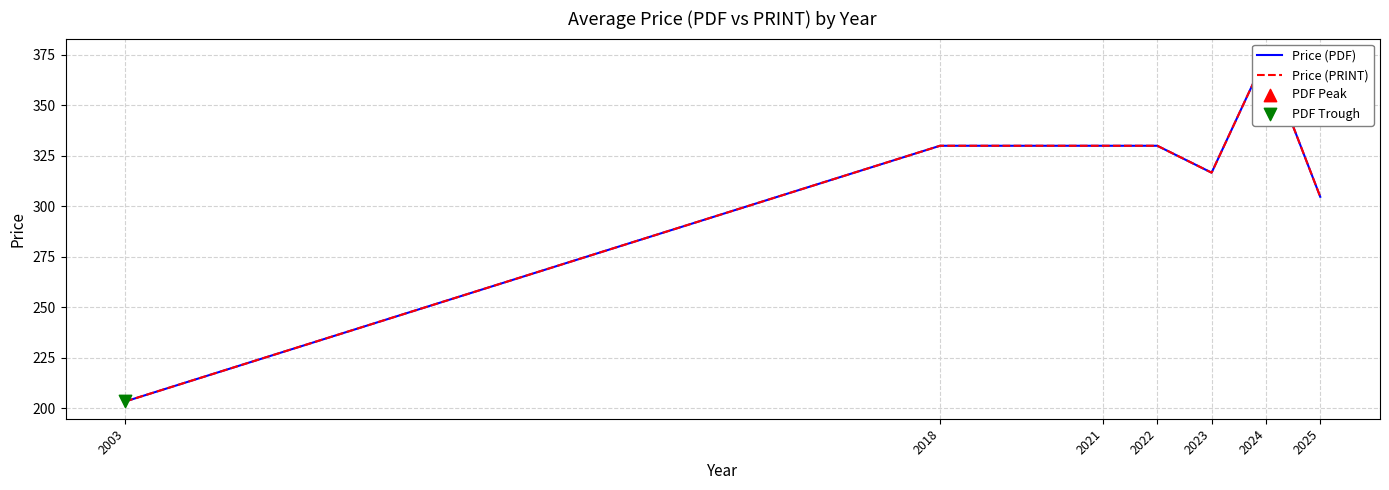

At which category is the sum across all series the highest?

2024